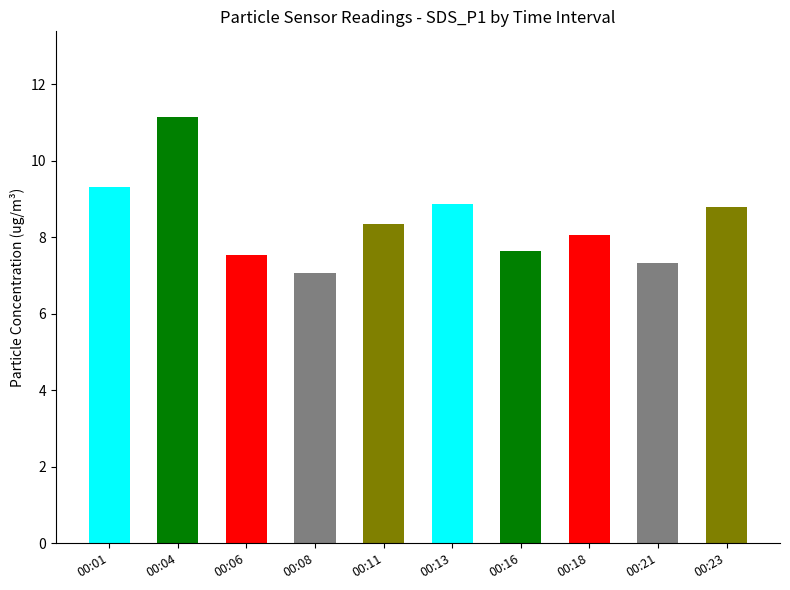

What is the approximate value at 00:04?

11.2